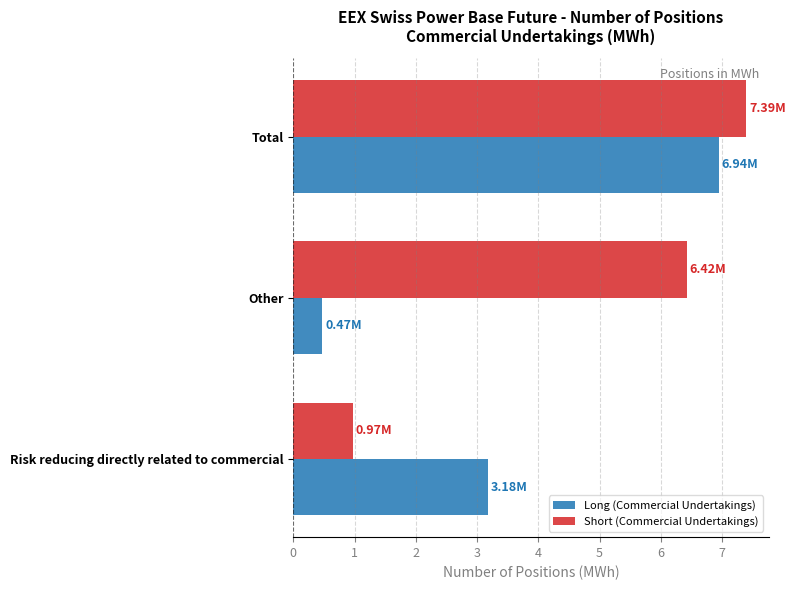

Is the value of Short (Commercial Undertakings) at Total greater than the value of Long (Commercial Undertakings) at Other?

Yes